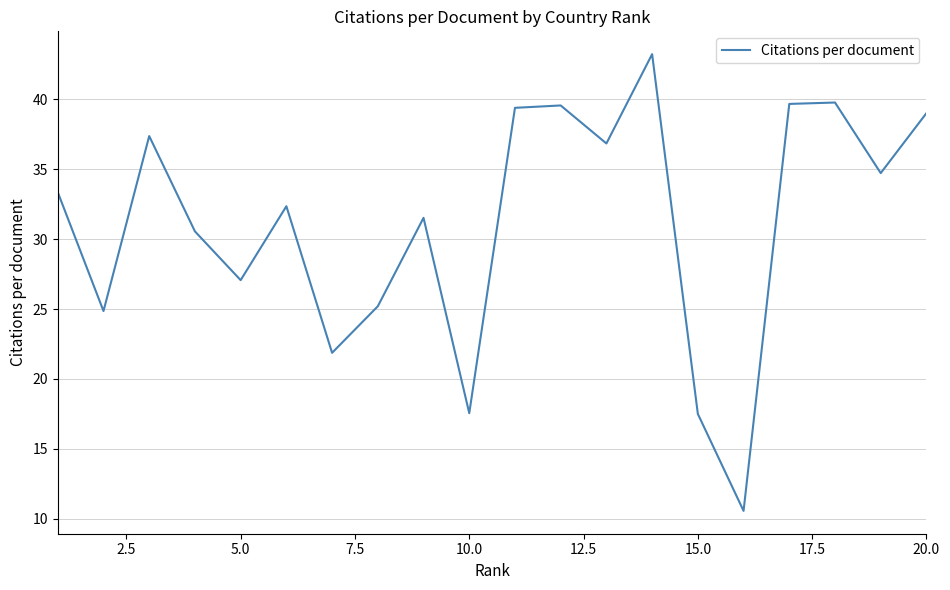

What is the greatest value displayed?

43.2